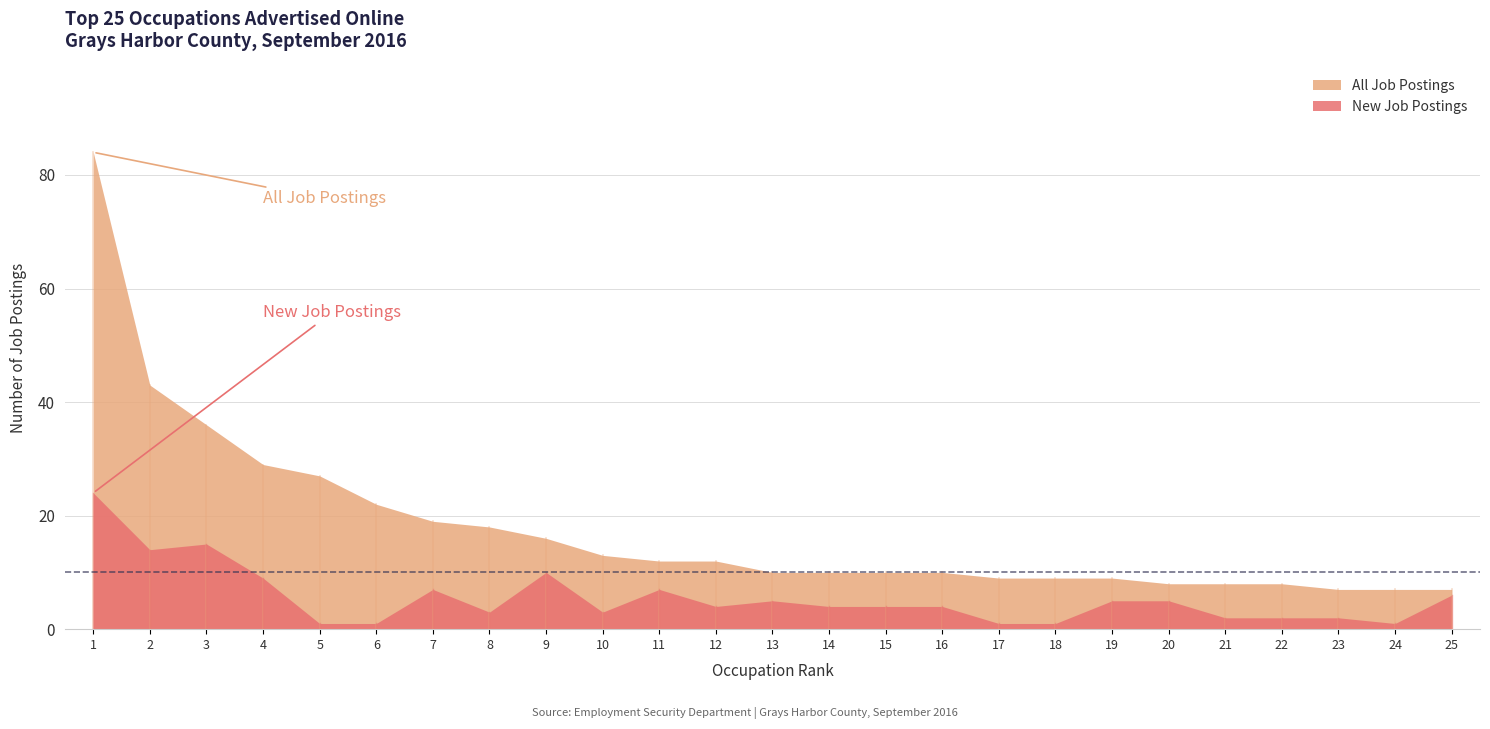

What is the average value of the All Job Postings series?

18